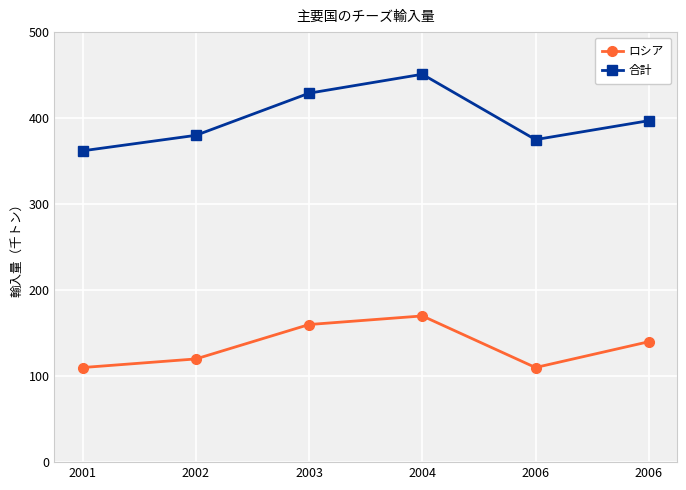

Which series has the largest total across all categories?

合計